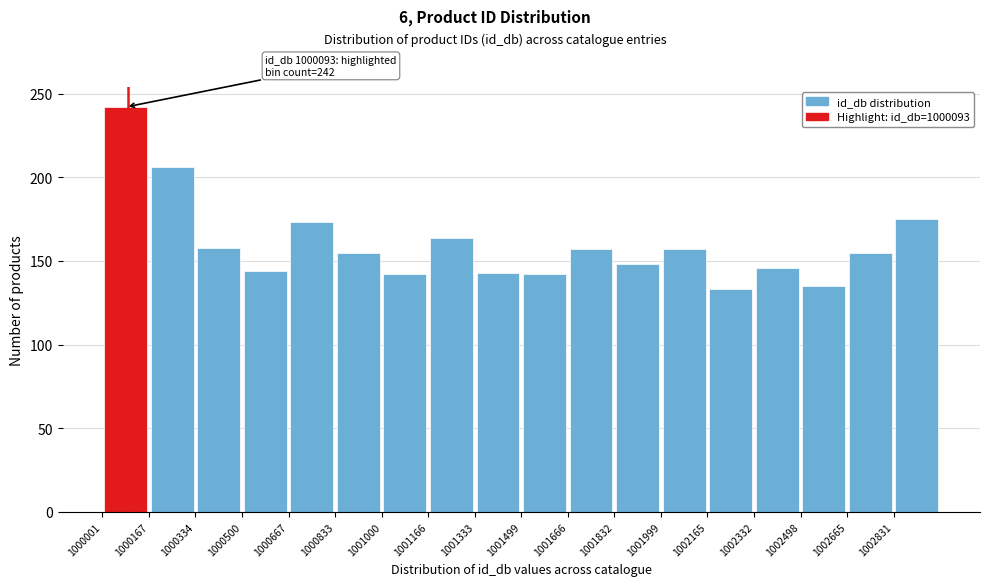

Over which range of the x-axis is the bar tallest?

1000000 to 1000160